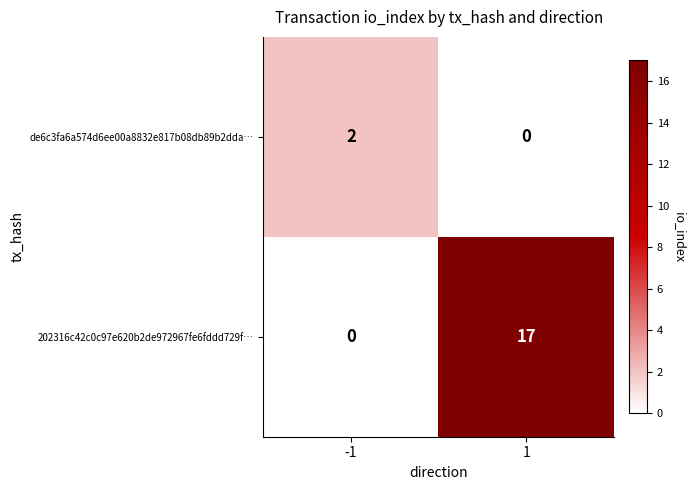

The 202316c42c0c97e620b2de972967fe6fddd729f… series shows 17 at 1. True or false?

True